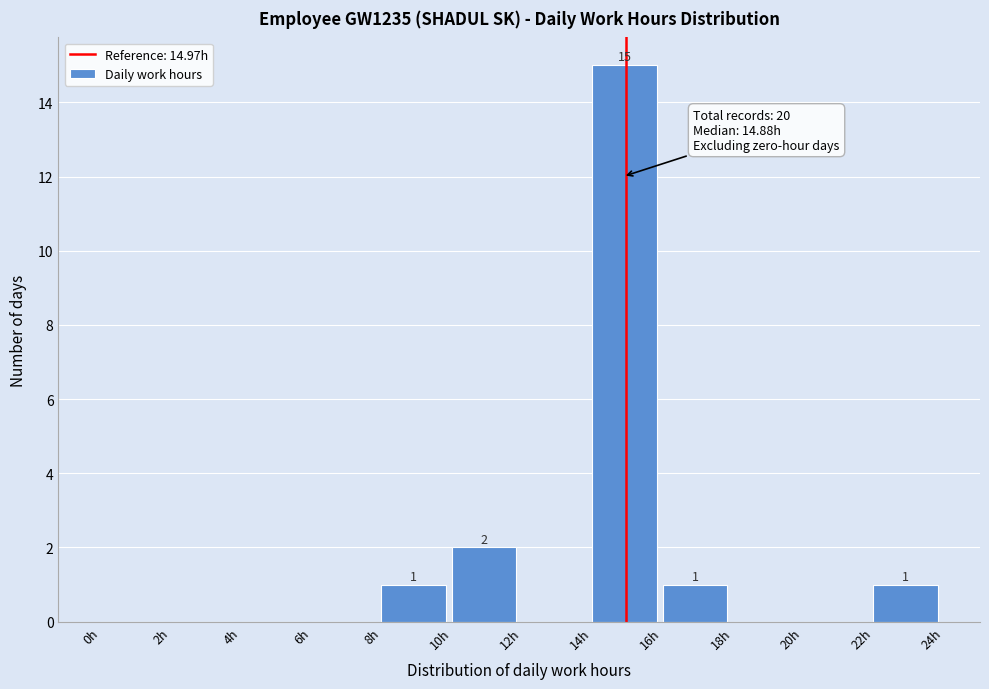

Which range on the x-axis has the tallest bar?

14 to 16